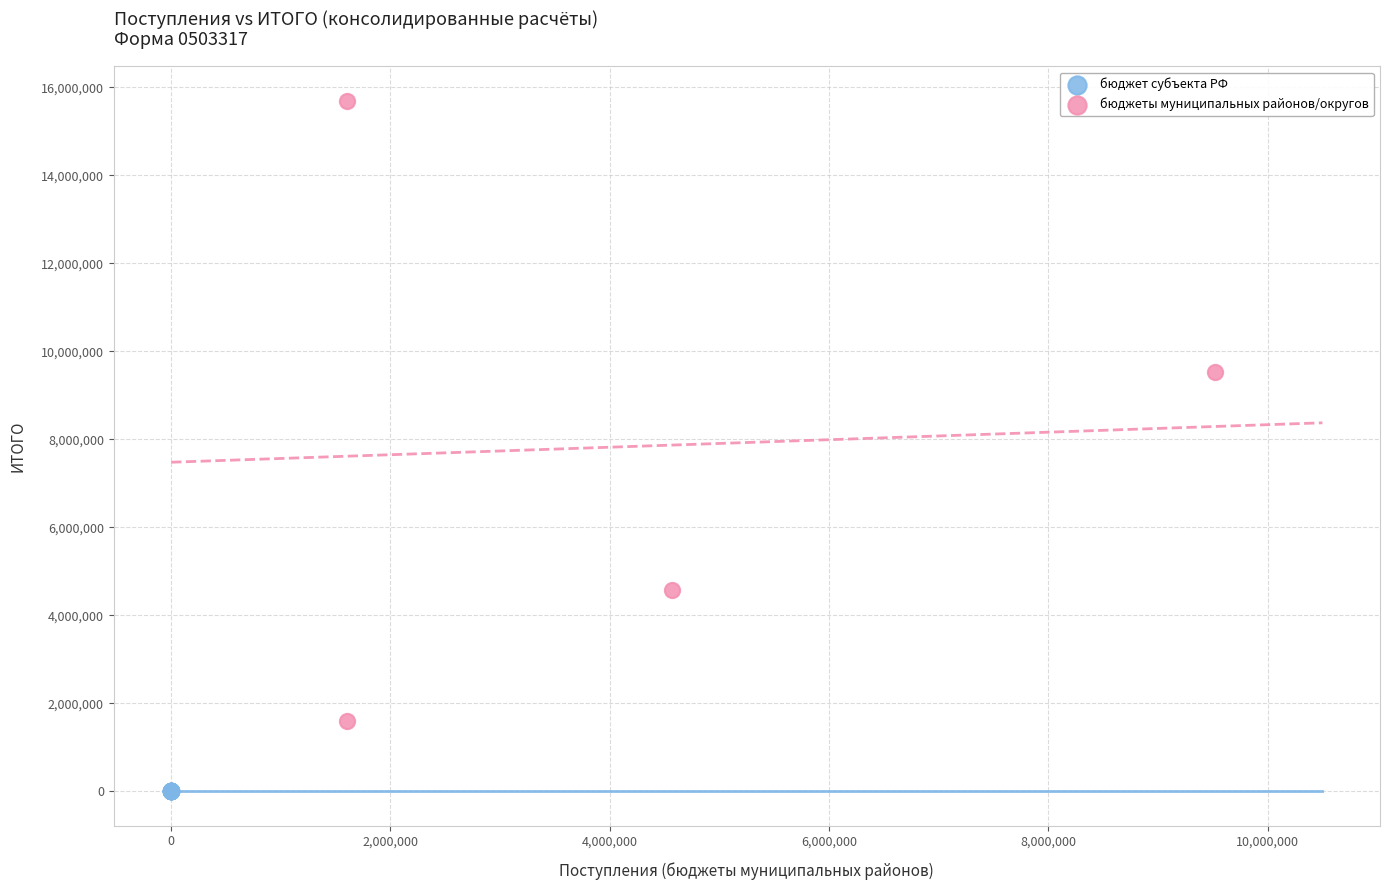

Which series contains the highest Y value?

бюджеты муниципальных районов/округов